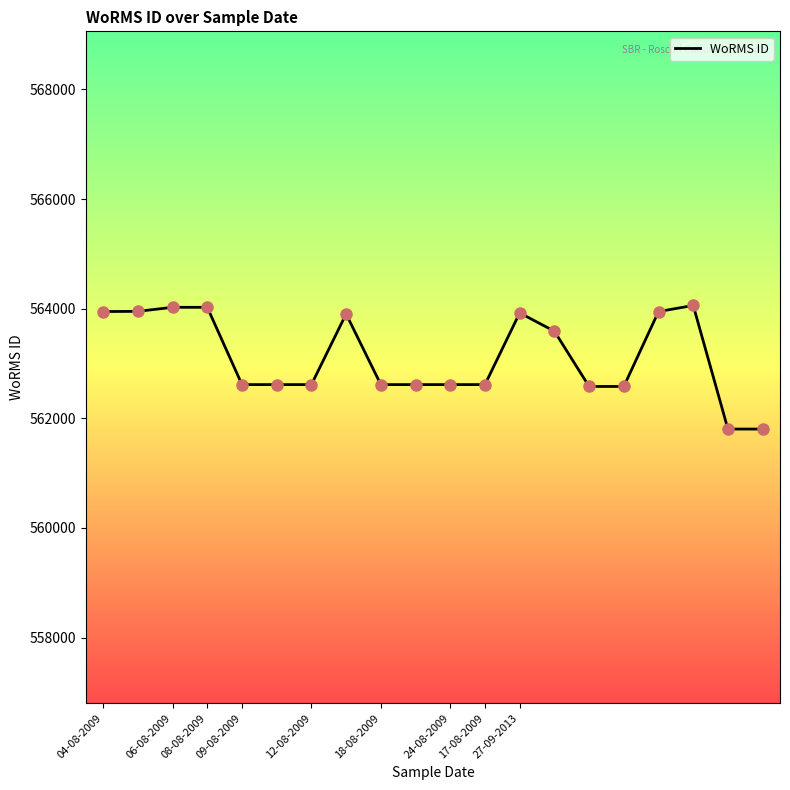

What is the difference between the maximum and minimum values?

2255